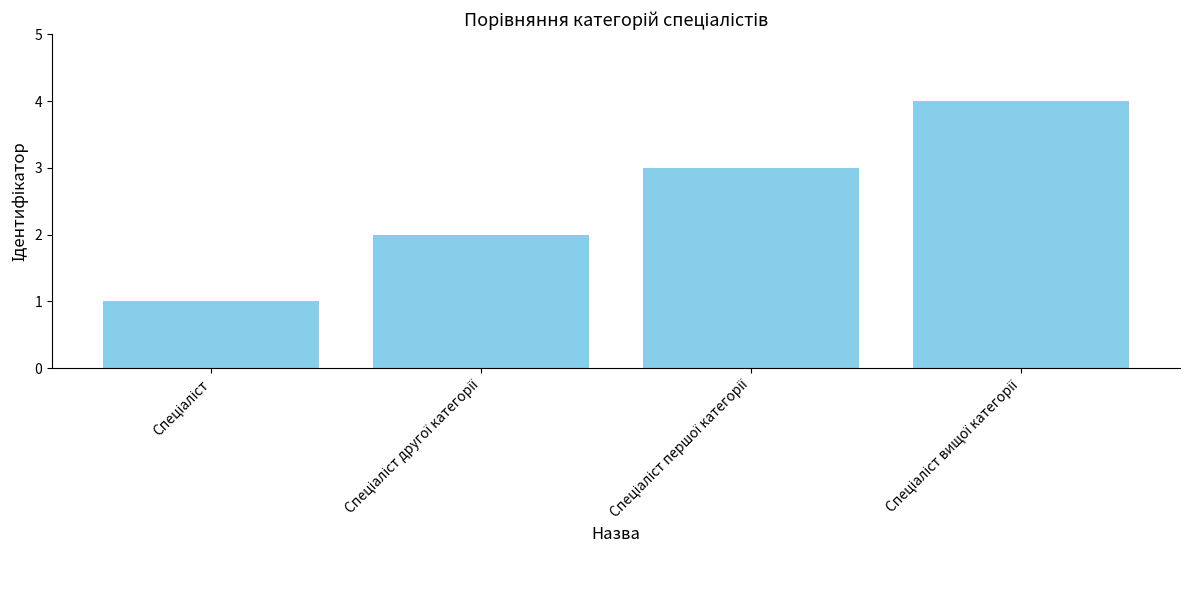

What is the greatest value displayed?

4